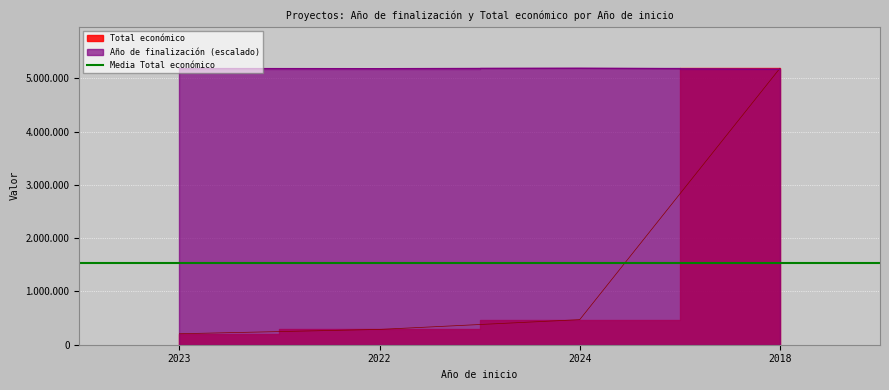

How many times do Año de finalización and Total económico cross each other?

1